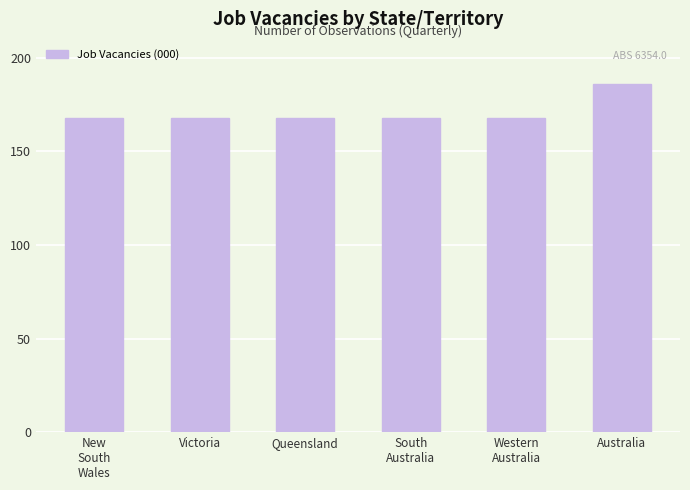

What is the sum of all values?

1026